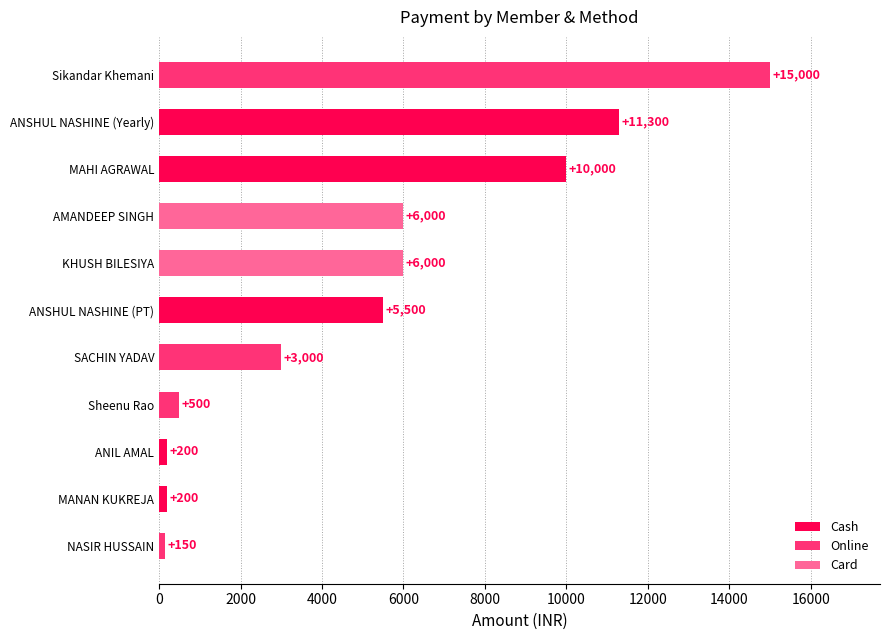

At which category is the sum across all series the highest?

Sikandar Khemani